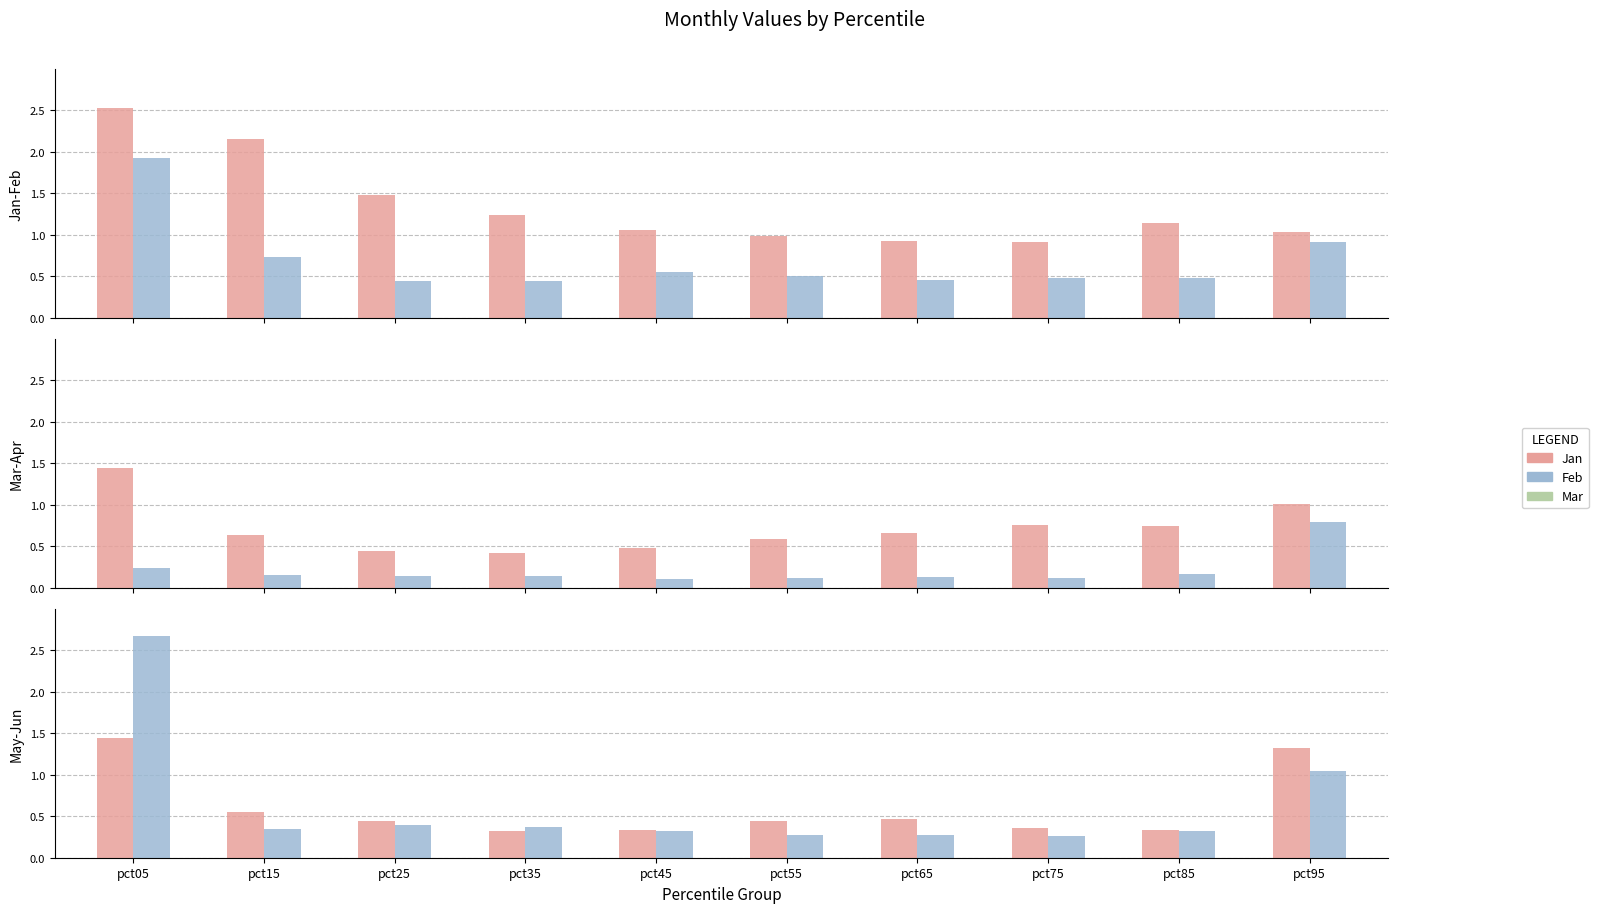

Is it true that Mar equals 0.7 at pct85?

True